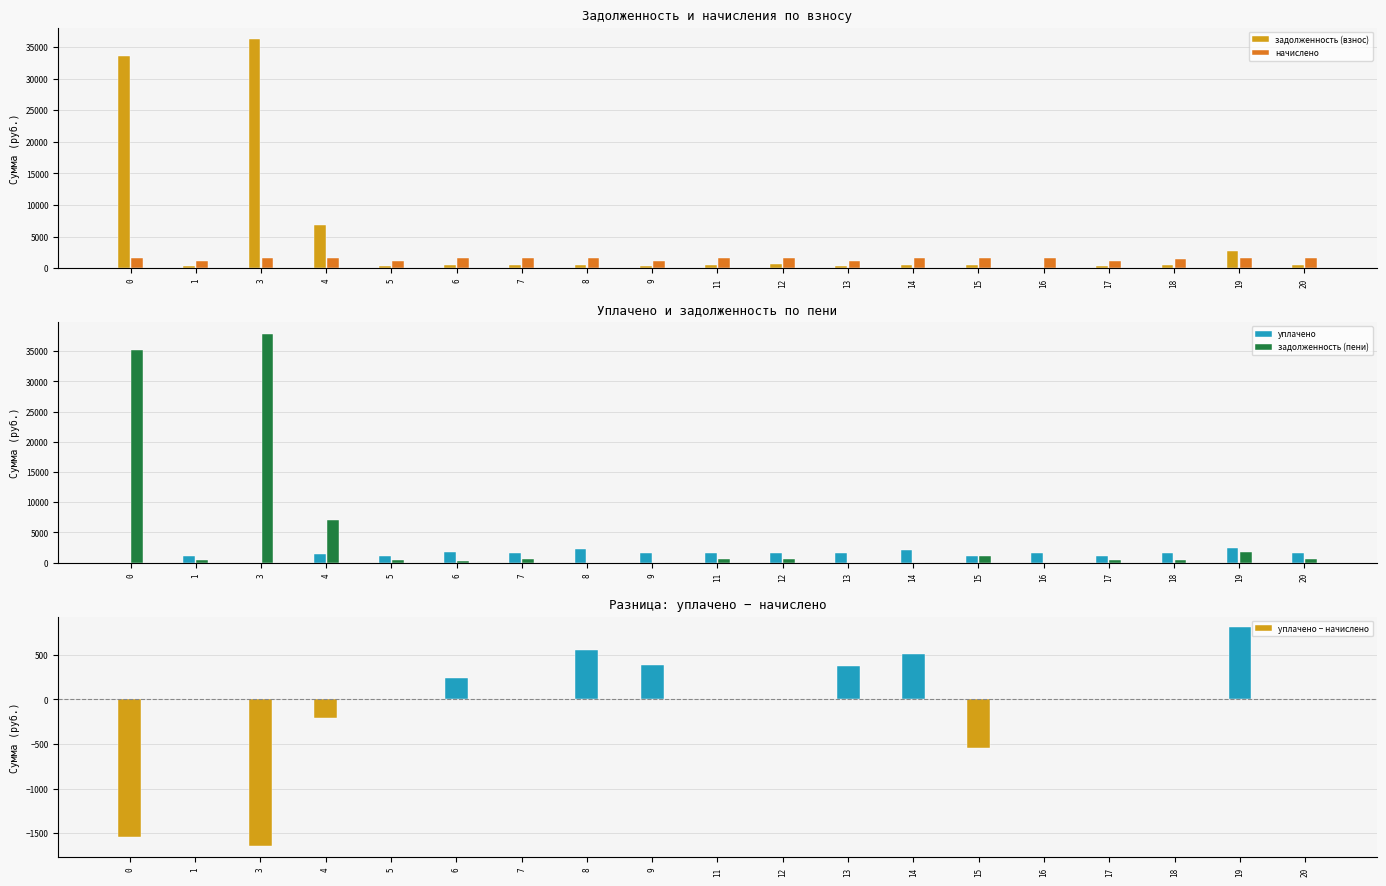

How many values in the уплачено series exceed 1533?

10